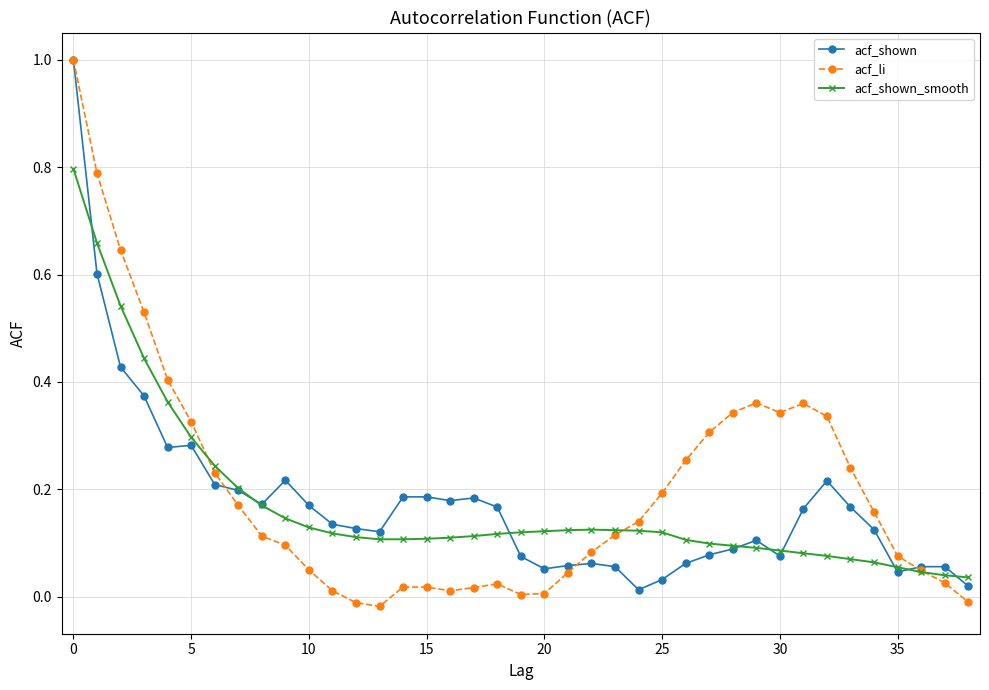

Which series has the largest range (max minus min)?

acf_li